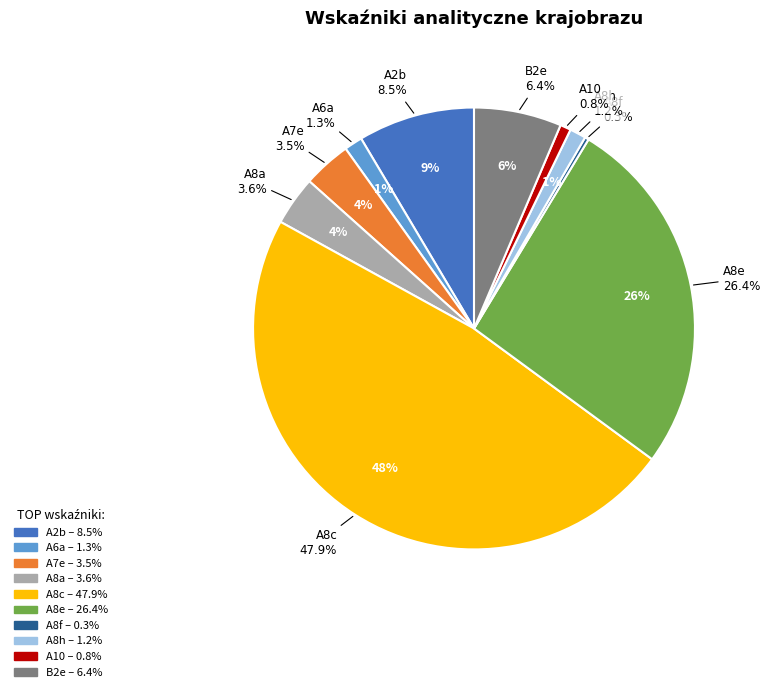

To the nearest percent, what portion does A8a represent?

4%